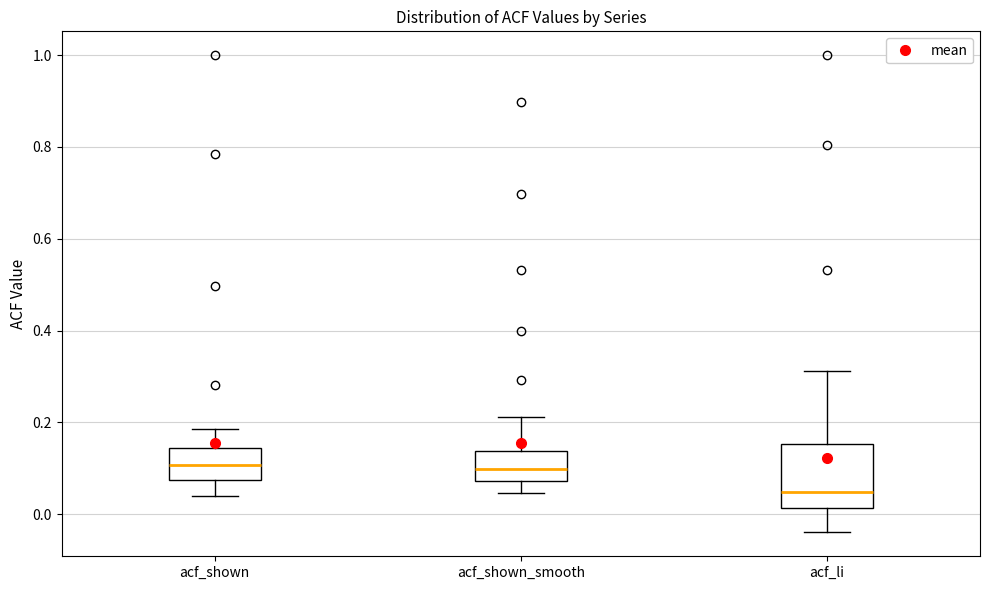

Where does the lower whisker of the box for acf_shown end on the y-axis? The values are not printed on the chart, so give them approximately, as read against the axis.

0.04